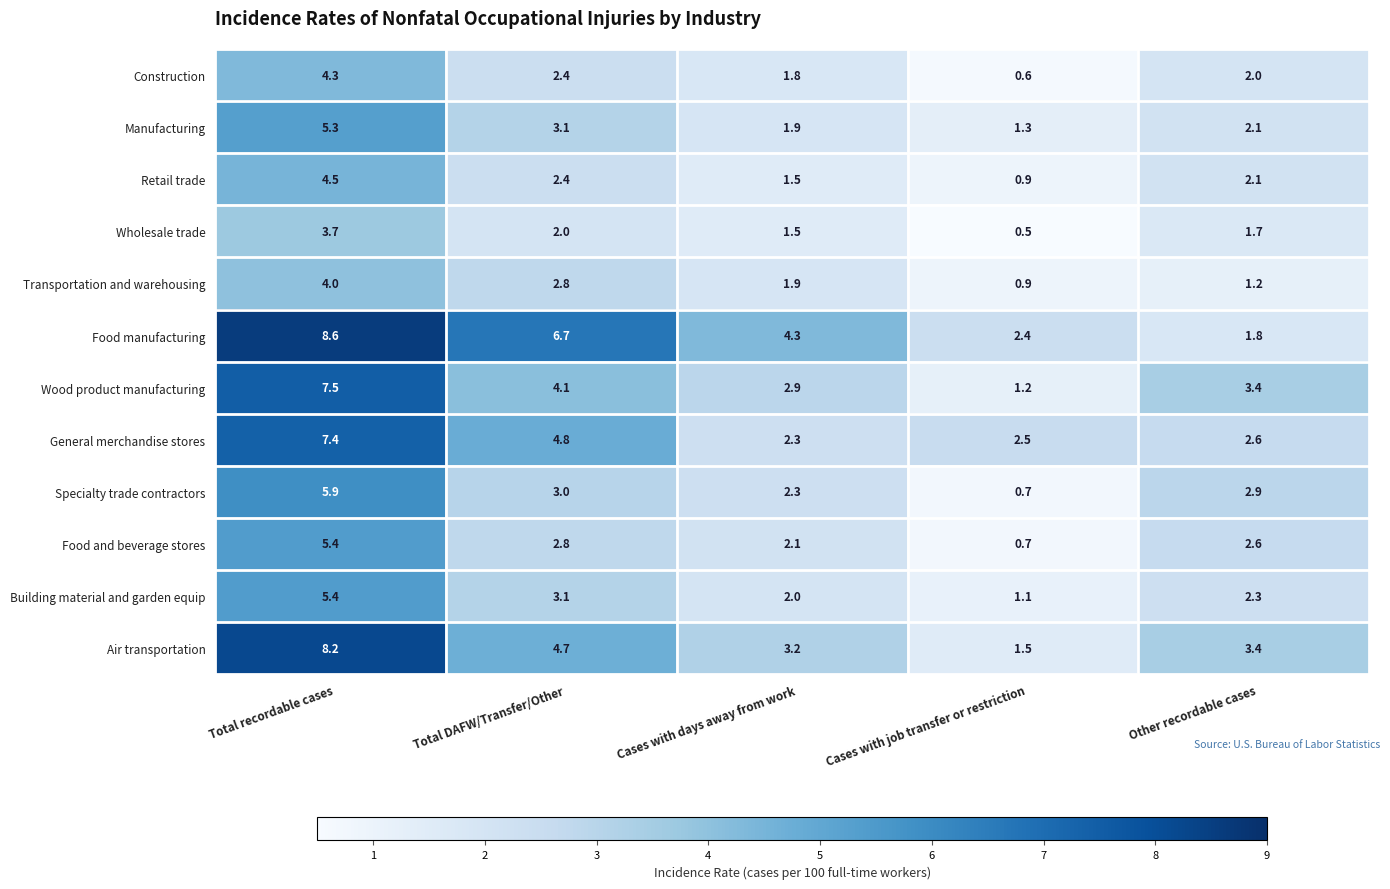

True or false: Air transportation has a value of 2.1 at Cases with job transfer or restriction.

False